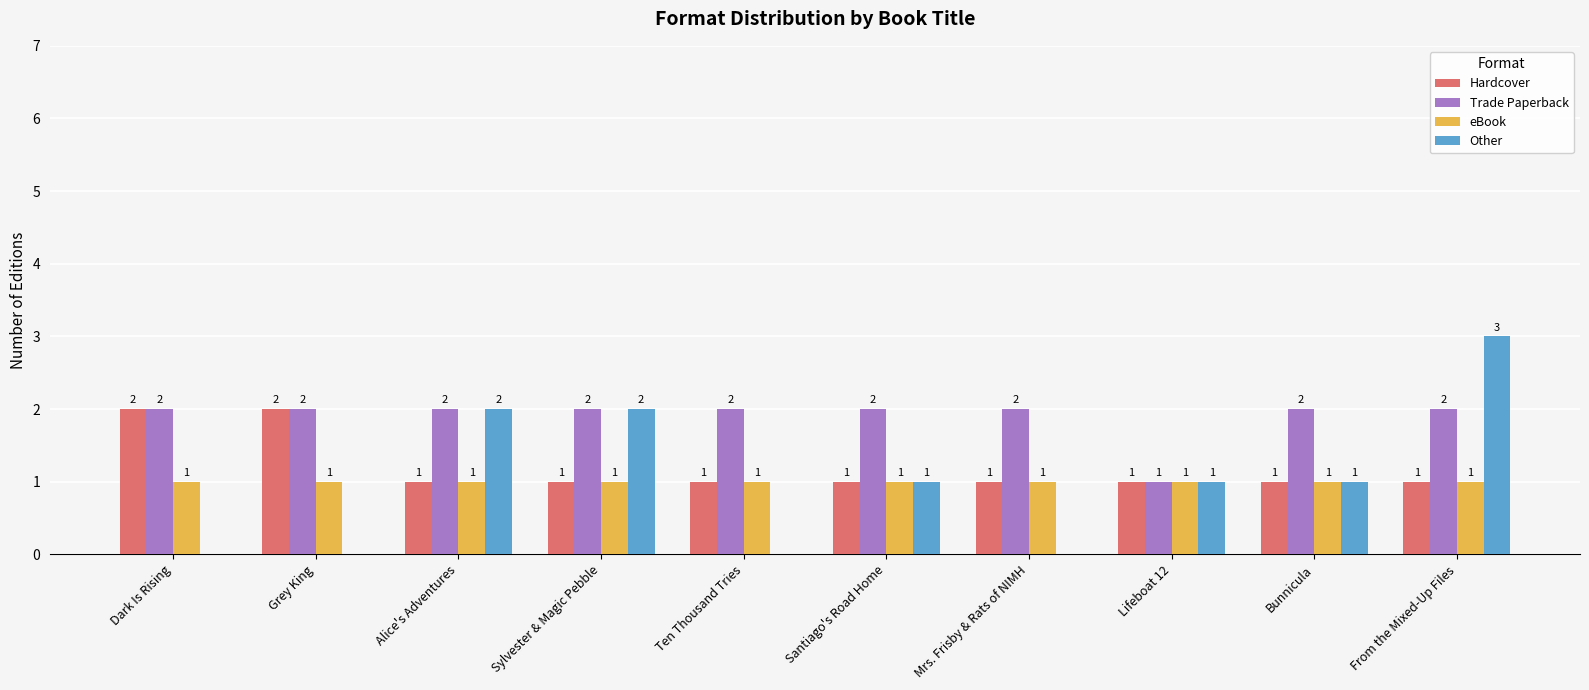

True or false: Hardcover has a value of 1 at Ten Thousand Tries.

True